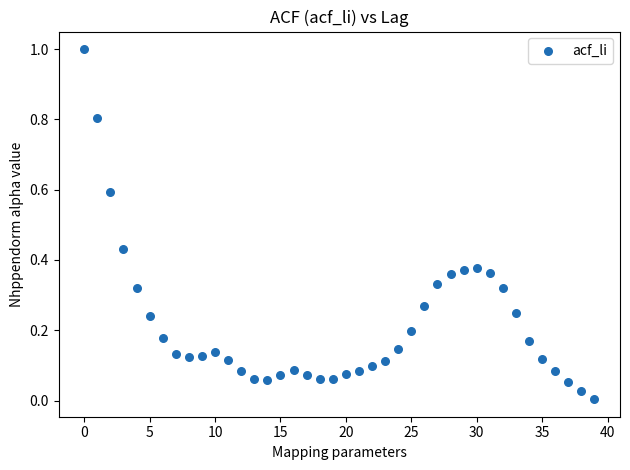

What is the range of Y values (max minus min)?

1.0